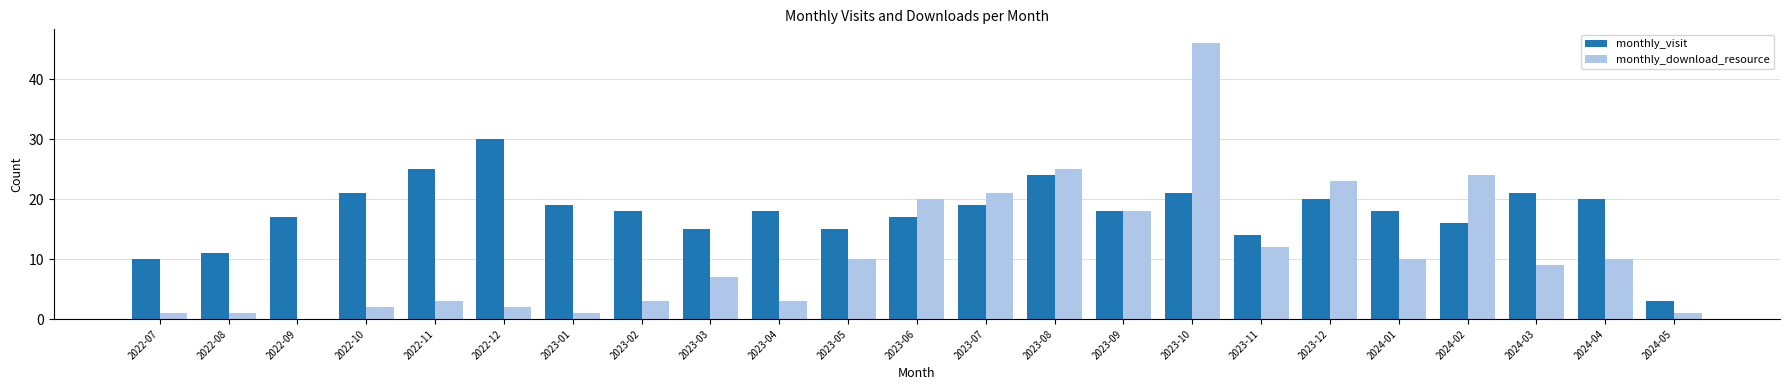

Between 2022-07 and 2023-07, which series saw the biggest shift?

monthly_download_resource